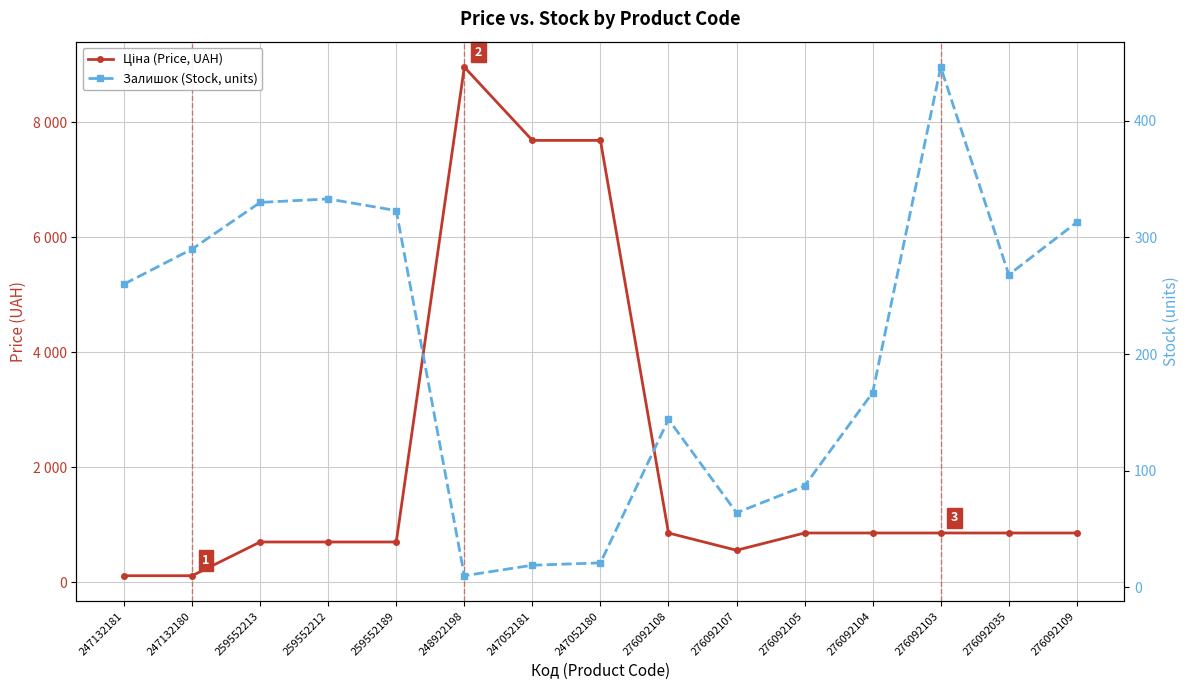

True or false: Залишок (Stock, units) has more than 1 interior local peaks.

True